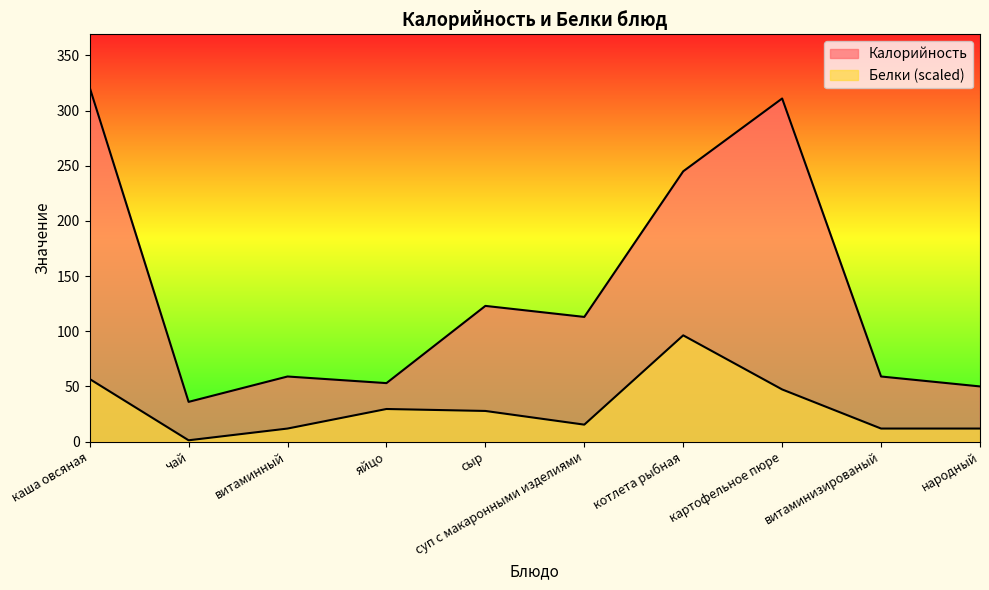

List the labels in order of Белки value, smallest first.

чай, витаминный, витаминизированый, народный, суп с макаронными изделиями, сыр, яйцо, картофельное пюре, каша овсяная, котлета рыбная